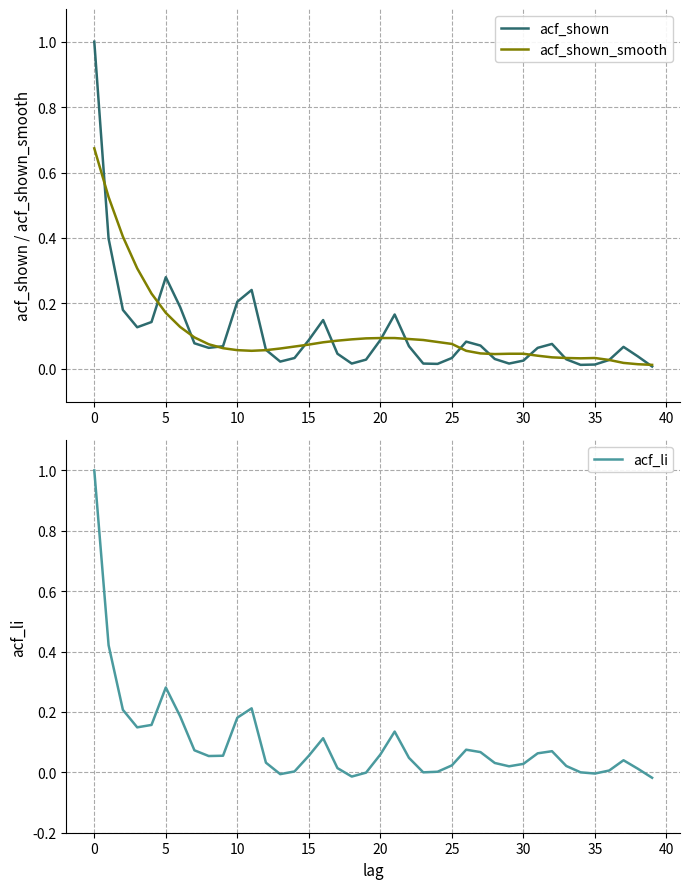

How many categories are shown in the chart?

40